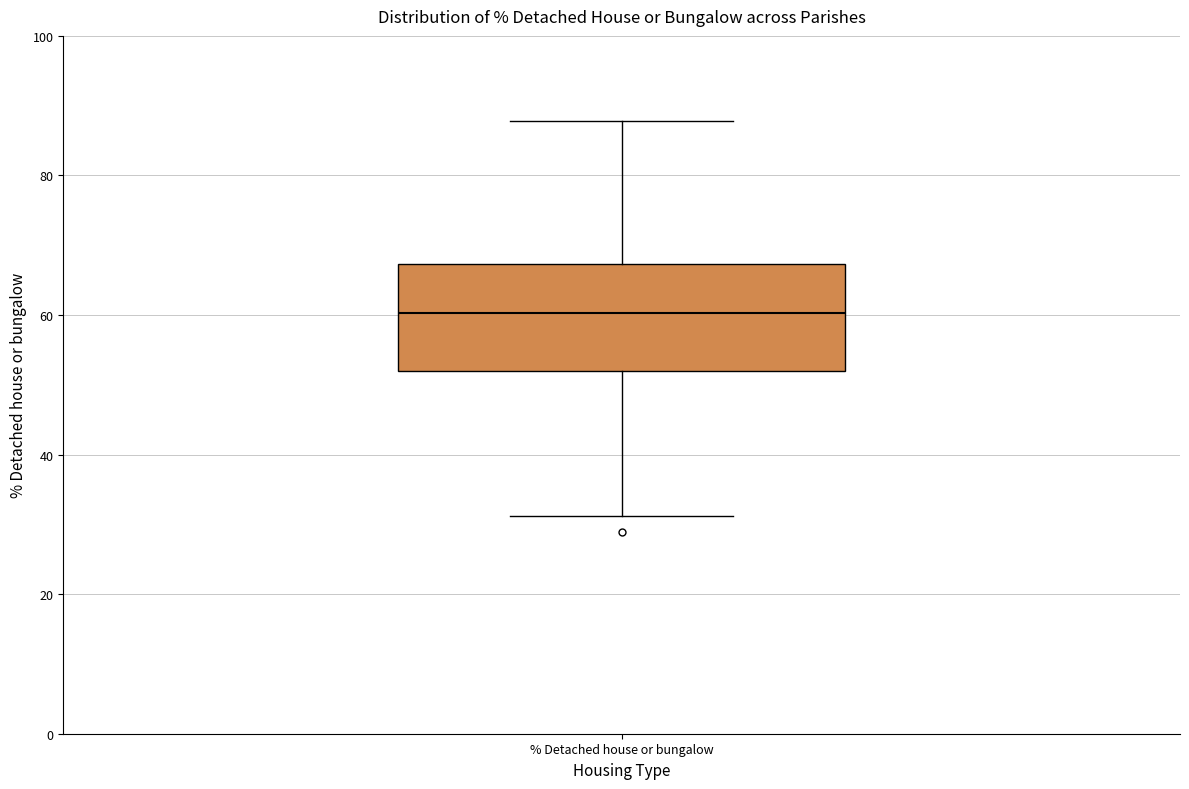

Where is the upper edge of the box for % Detached house or bungalow on the y-axis? The values are not printed on the chart, so give them approximately, as read against the axis.

68